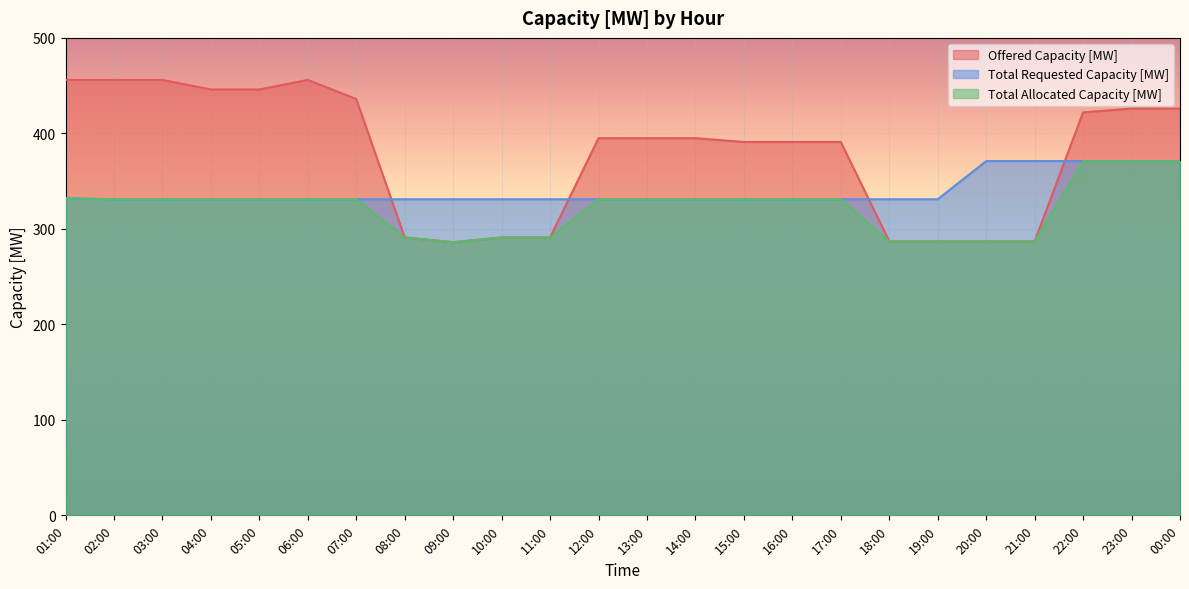

List the series in order of their overall mean, highest first.

Offered Capacity [MW], Total Requested Capacity [MW], Total Allocated Capacity [MW]